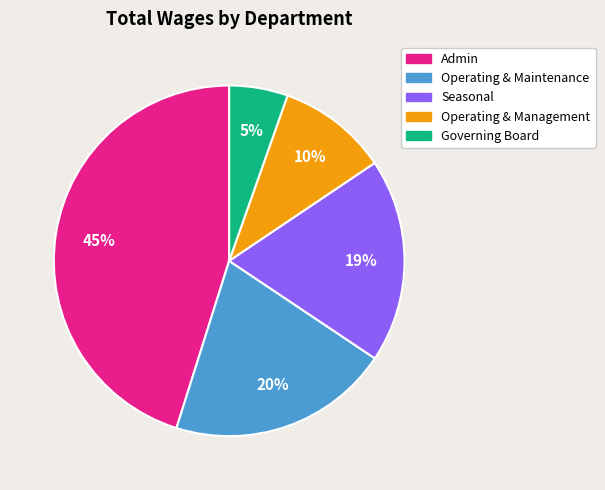

To the nearest percent, what percentage of the pie is Governing Board?

5%